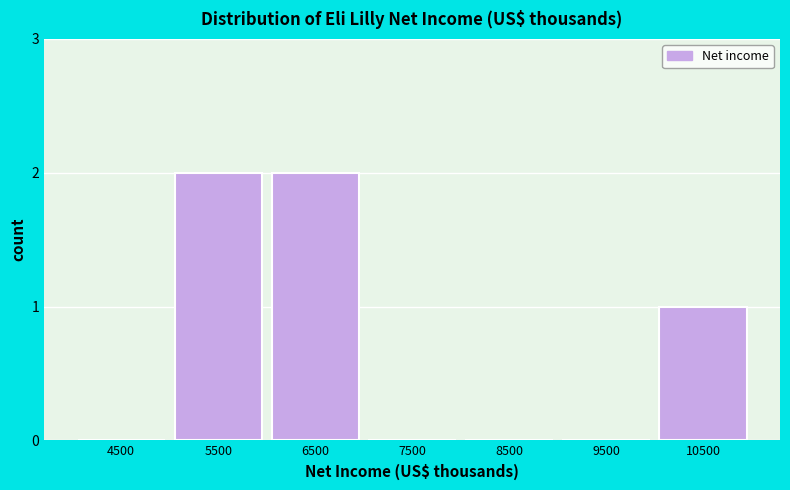

Reading left to right, list all the values displayed in this chart.

4500=0	5500=2	6500=2	7500=0	8500=0	9500=0	10500=1